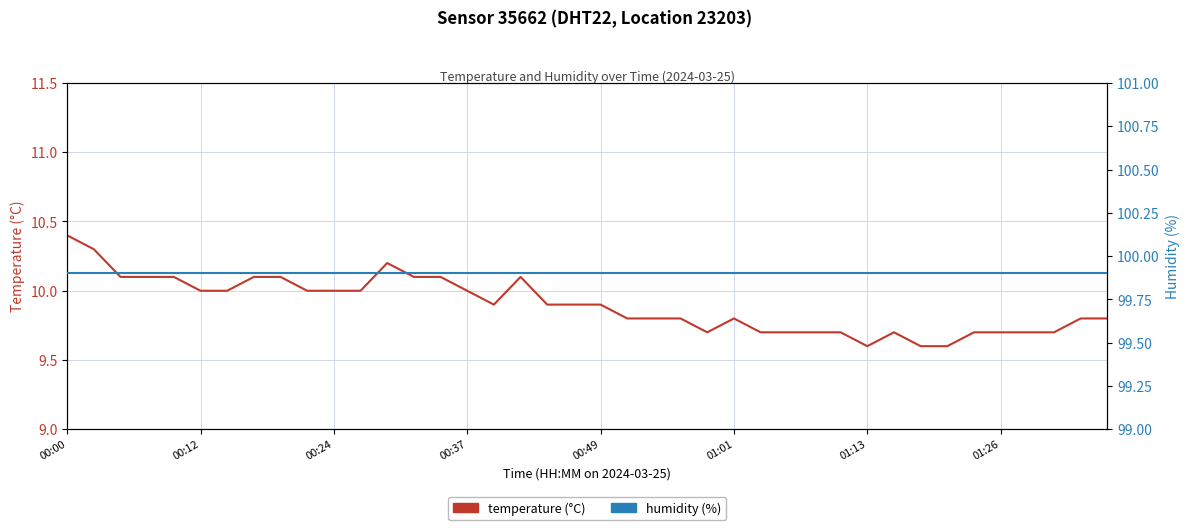

List the series in order of their peak value, highest first.

humidity (%), temperature (°C)